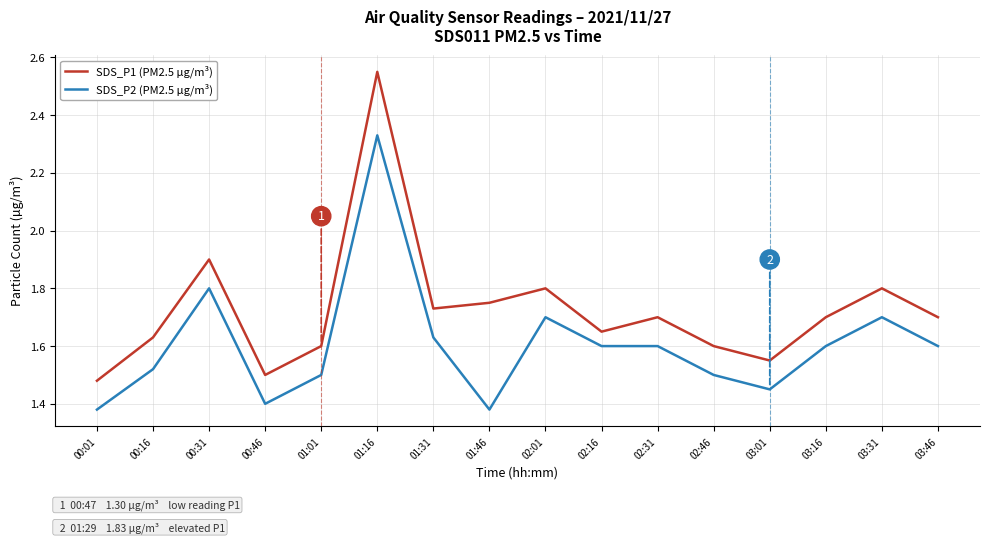

What is the difference between the highest and lowest values at 00:16?

0.1